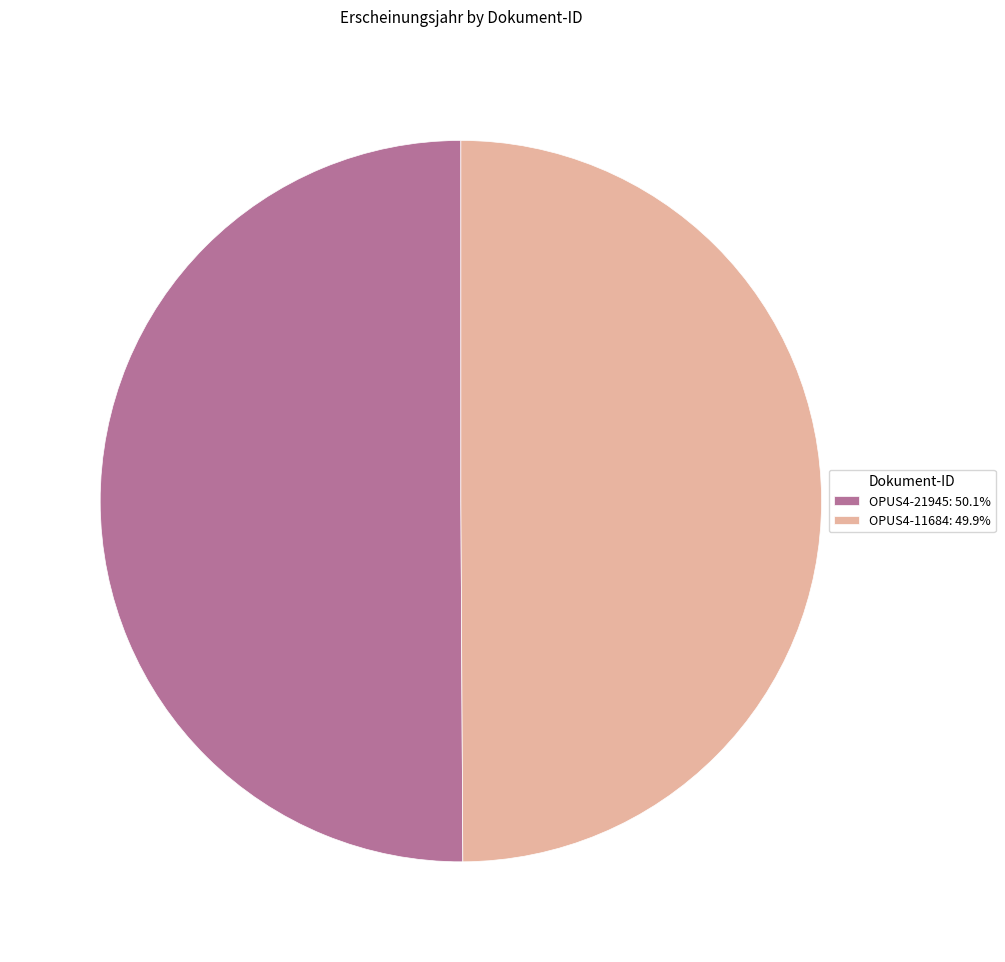

Is the sum of OPUS4-11684: 49.9% and OPUS4-21945: 50.1% greater than half?

Yes